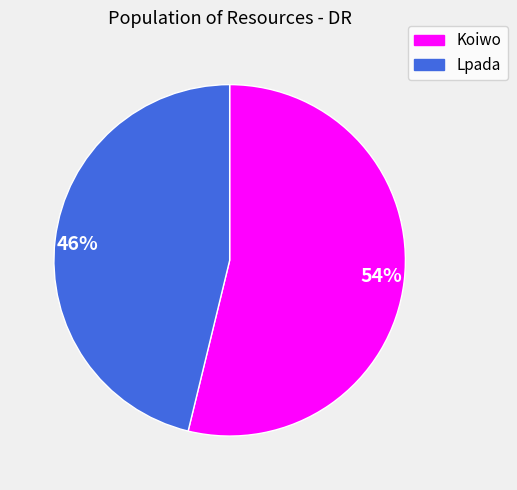

Rank the categories by value from lowest to highest.

46%, 54%